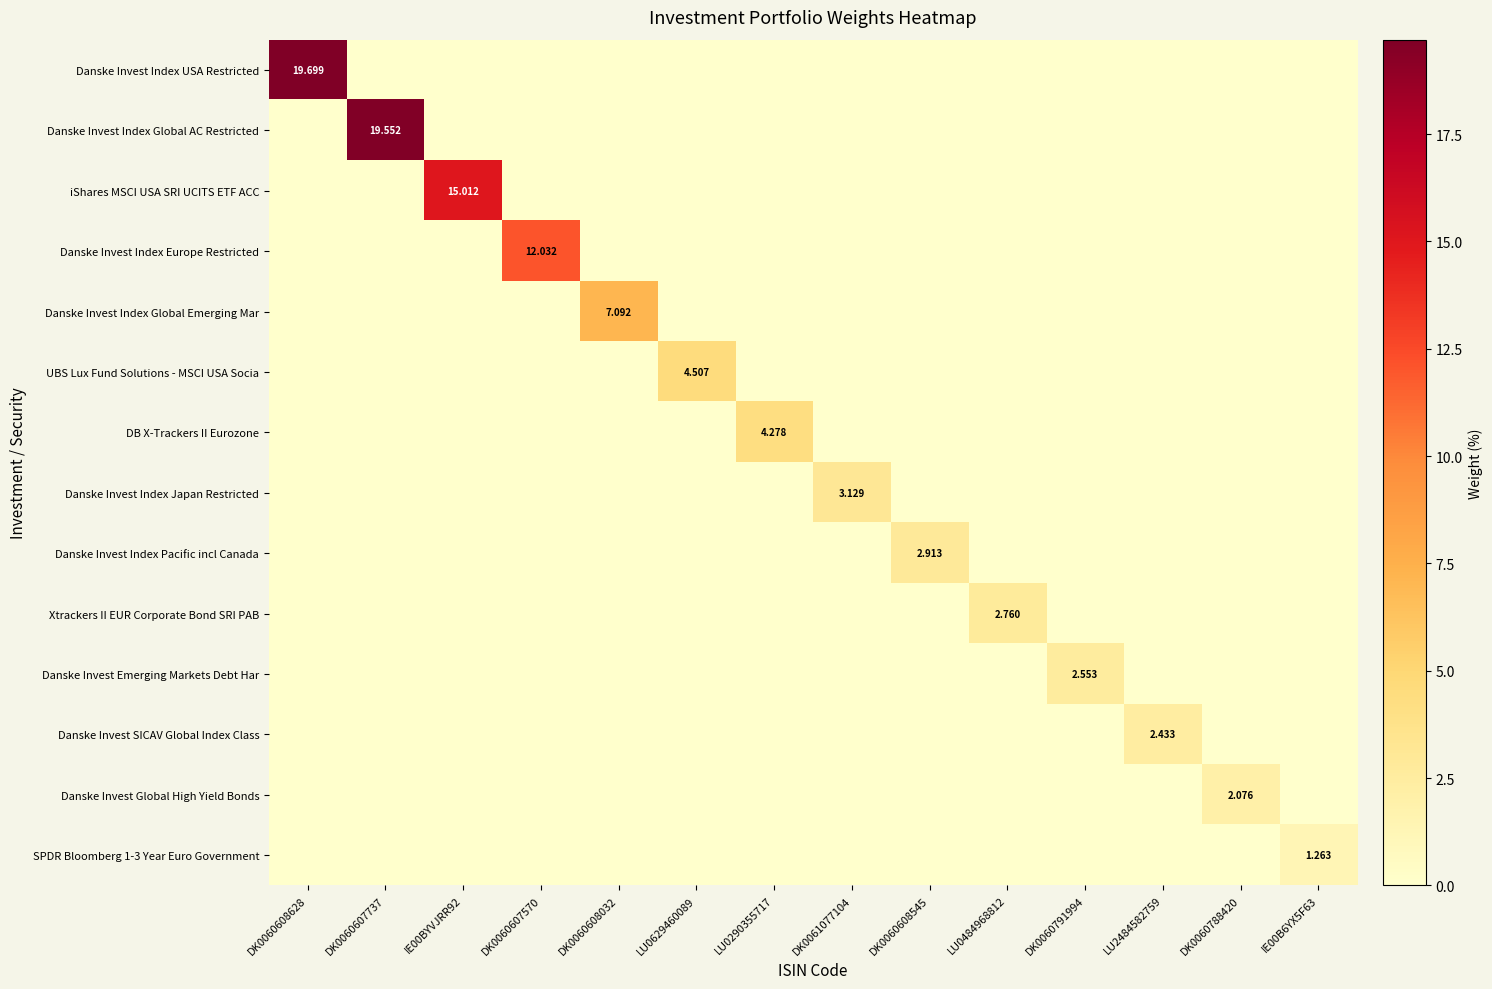

The value of Danske Invest Index Europe Restricted at DK0061077104 is 0.0. True or false?

True